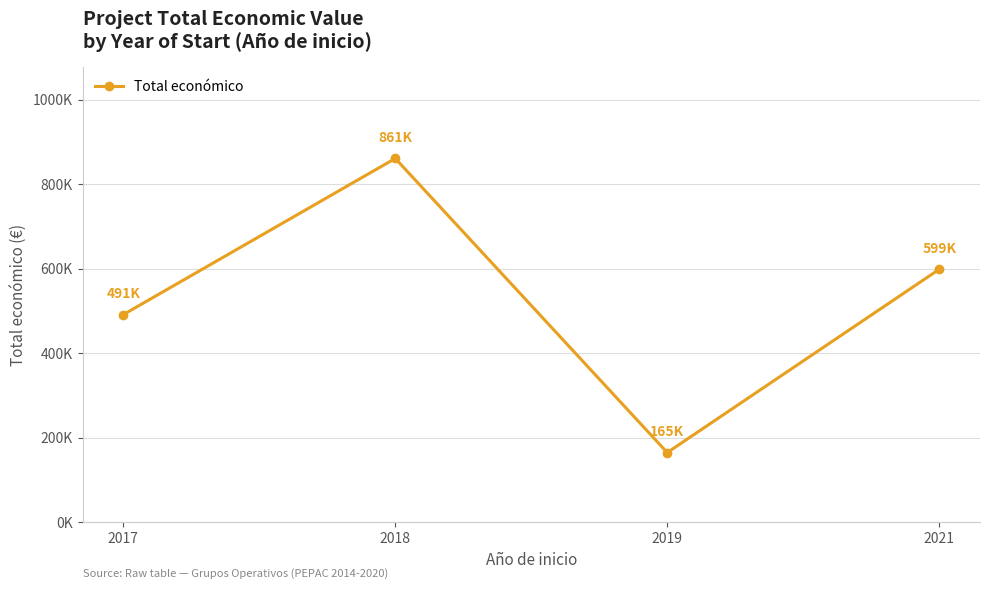

What is the sum of the values at 2019 and 2017?

656483